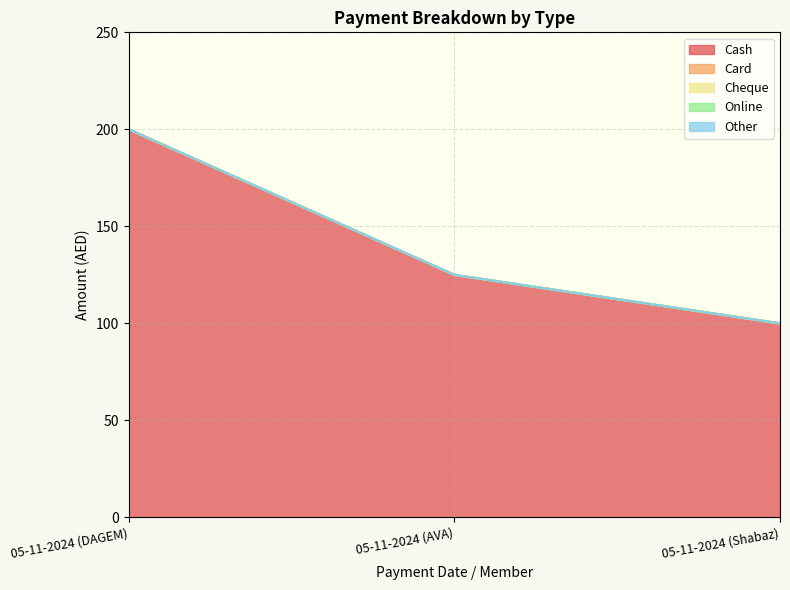

Reading left to right, transcribe all the data shown in this chart.

Cash: 200	125	100
Card: 0	0	0
Cheque: 0	0	0
Online: 0	0	0
Other: 0	0	0